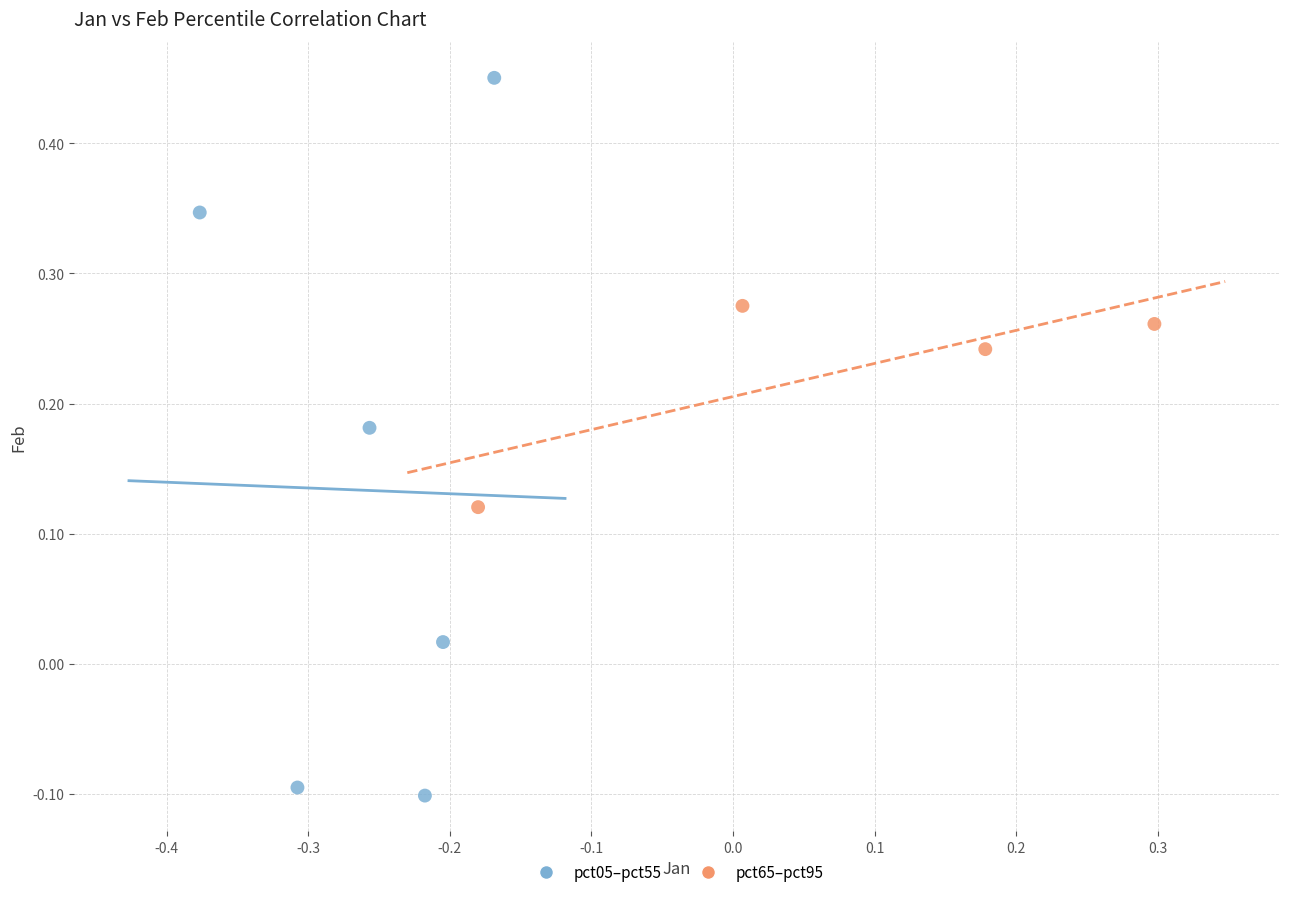

Which series reaches the minimum Y coordinate?

pct05–pct55